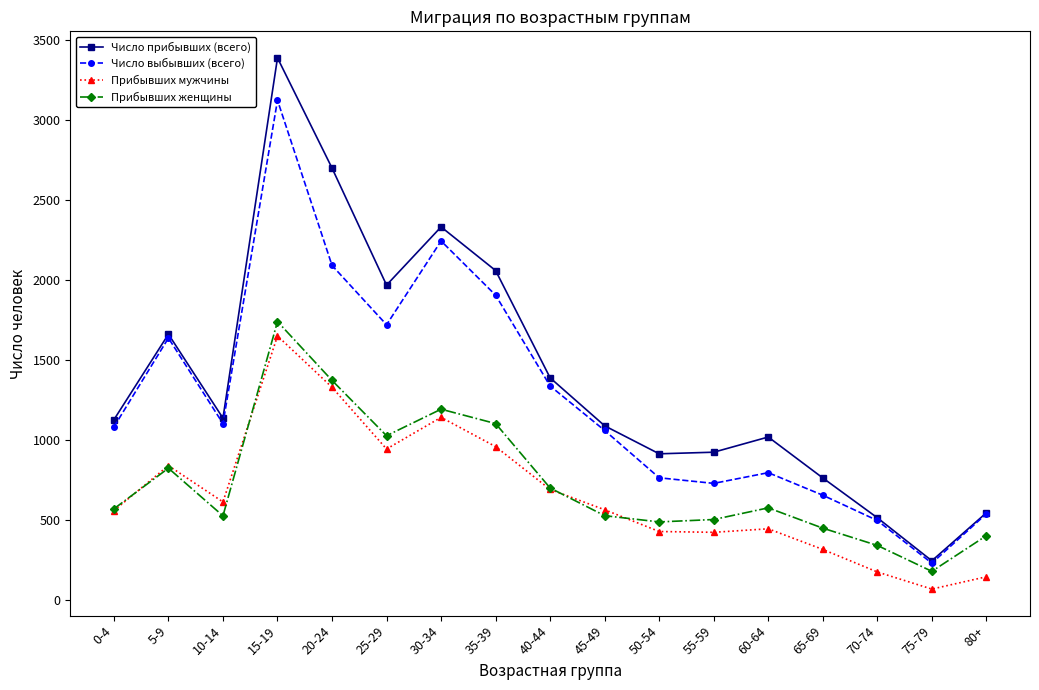

The Прибывших мужчины series shows 838 at 5-9. True or false?

True